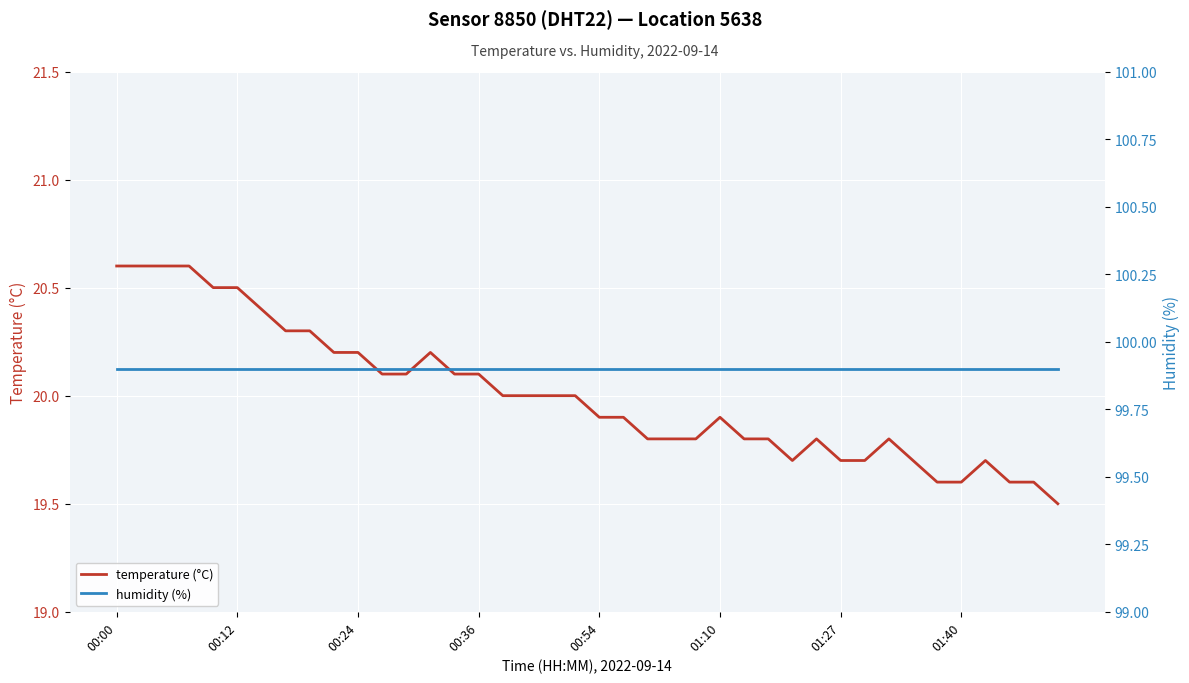

True or false: temperature (°C) has a value of 19.9 at 00:54.

True